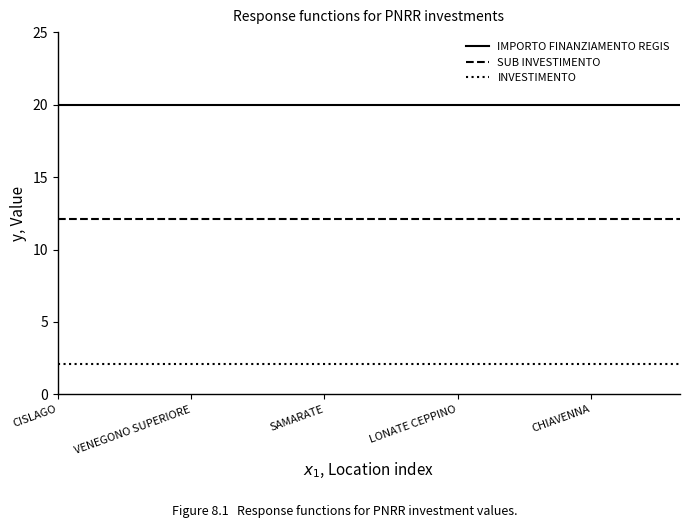

Which series has the largest total across all categories?

IMPORTO FINANZIAMENTO REGIS